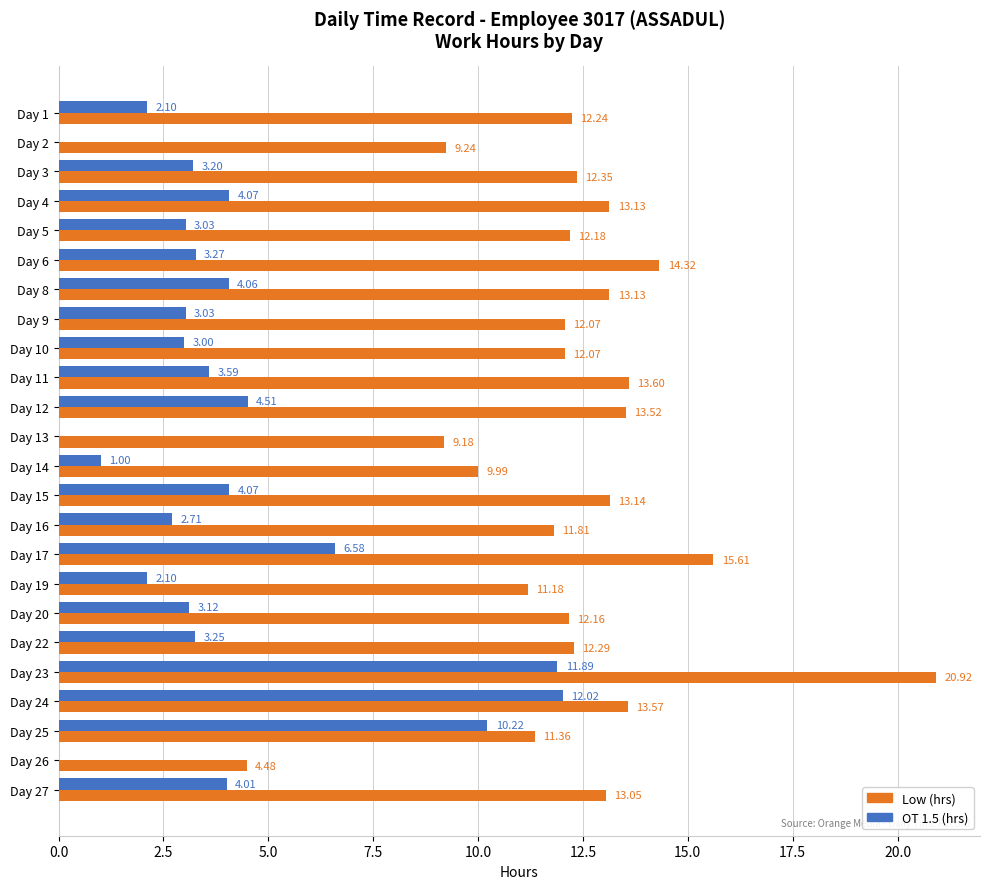

Which series changed the most between Day 1 and Day 25?

OT 1.5 (hrs)